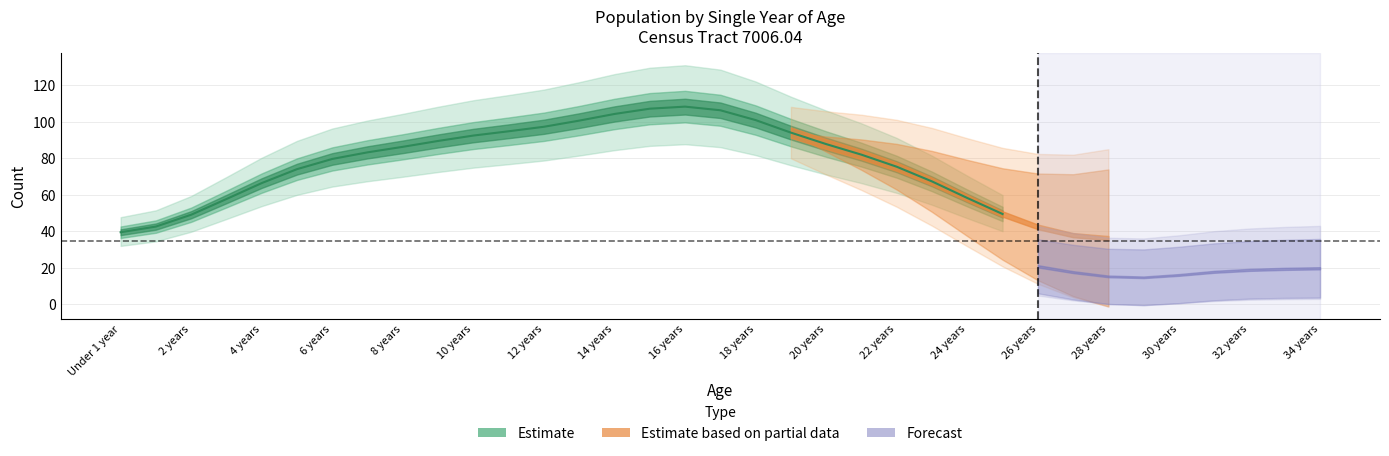

What is the label of the 31st point from the left?

30 years